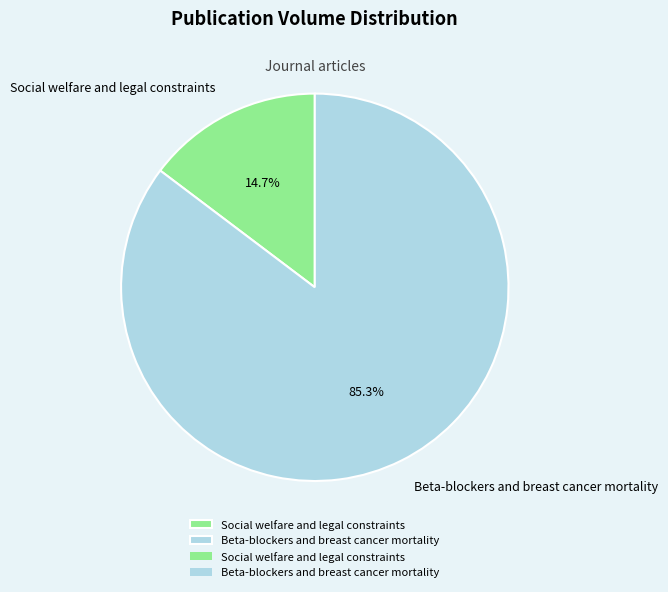

To the nearest percent, what is the difference between the Social welfare and legal constraints and Beta-blockers and breast cancer mortality slice percentages?

71%